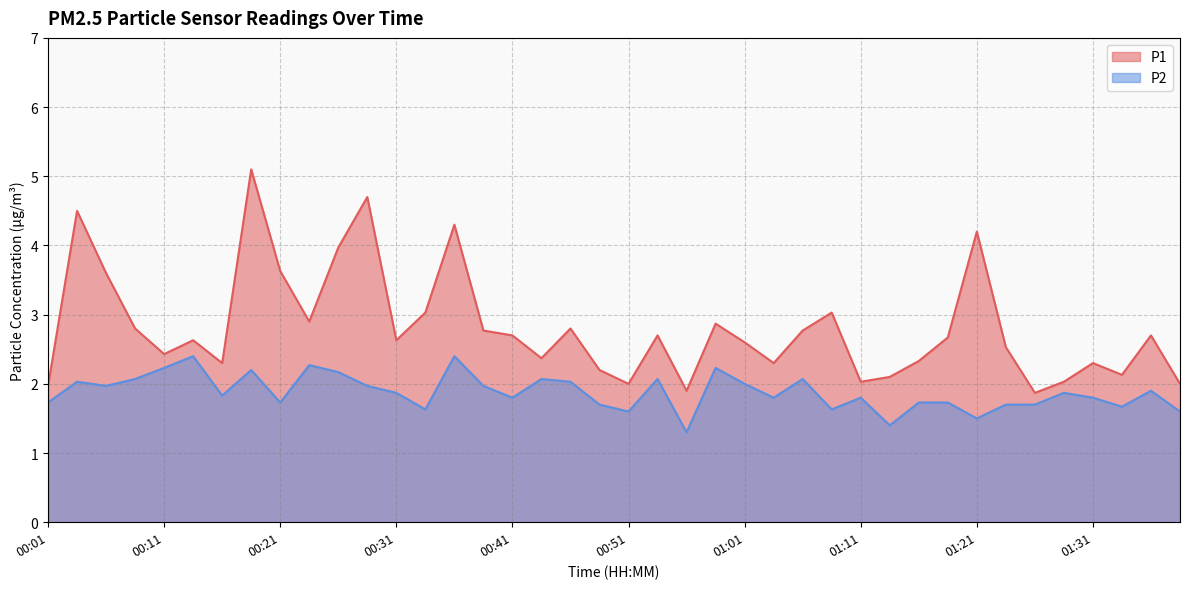

What are all the series names shown in the legend?

P1, P2